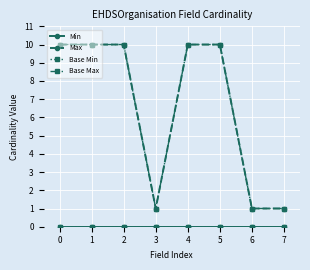

Is this an area chart (filled region under the line)?

No